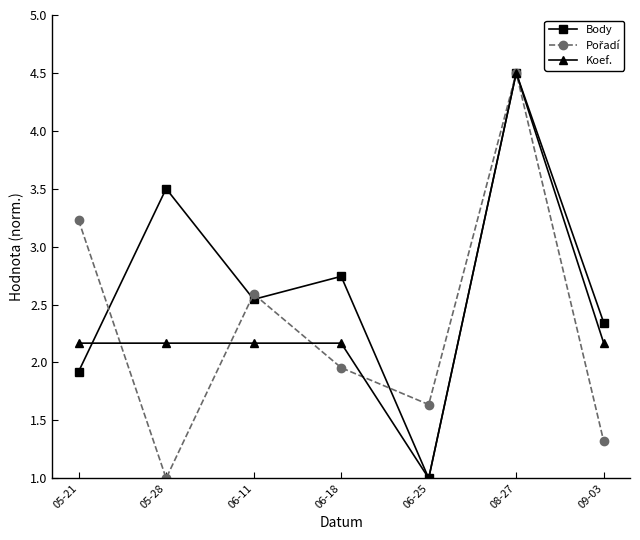

Between 06-11 and 06-25, which series saw the biggest shift?

Body